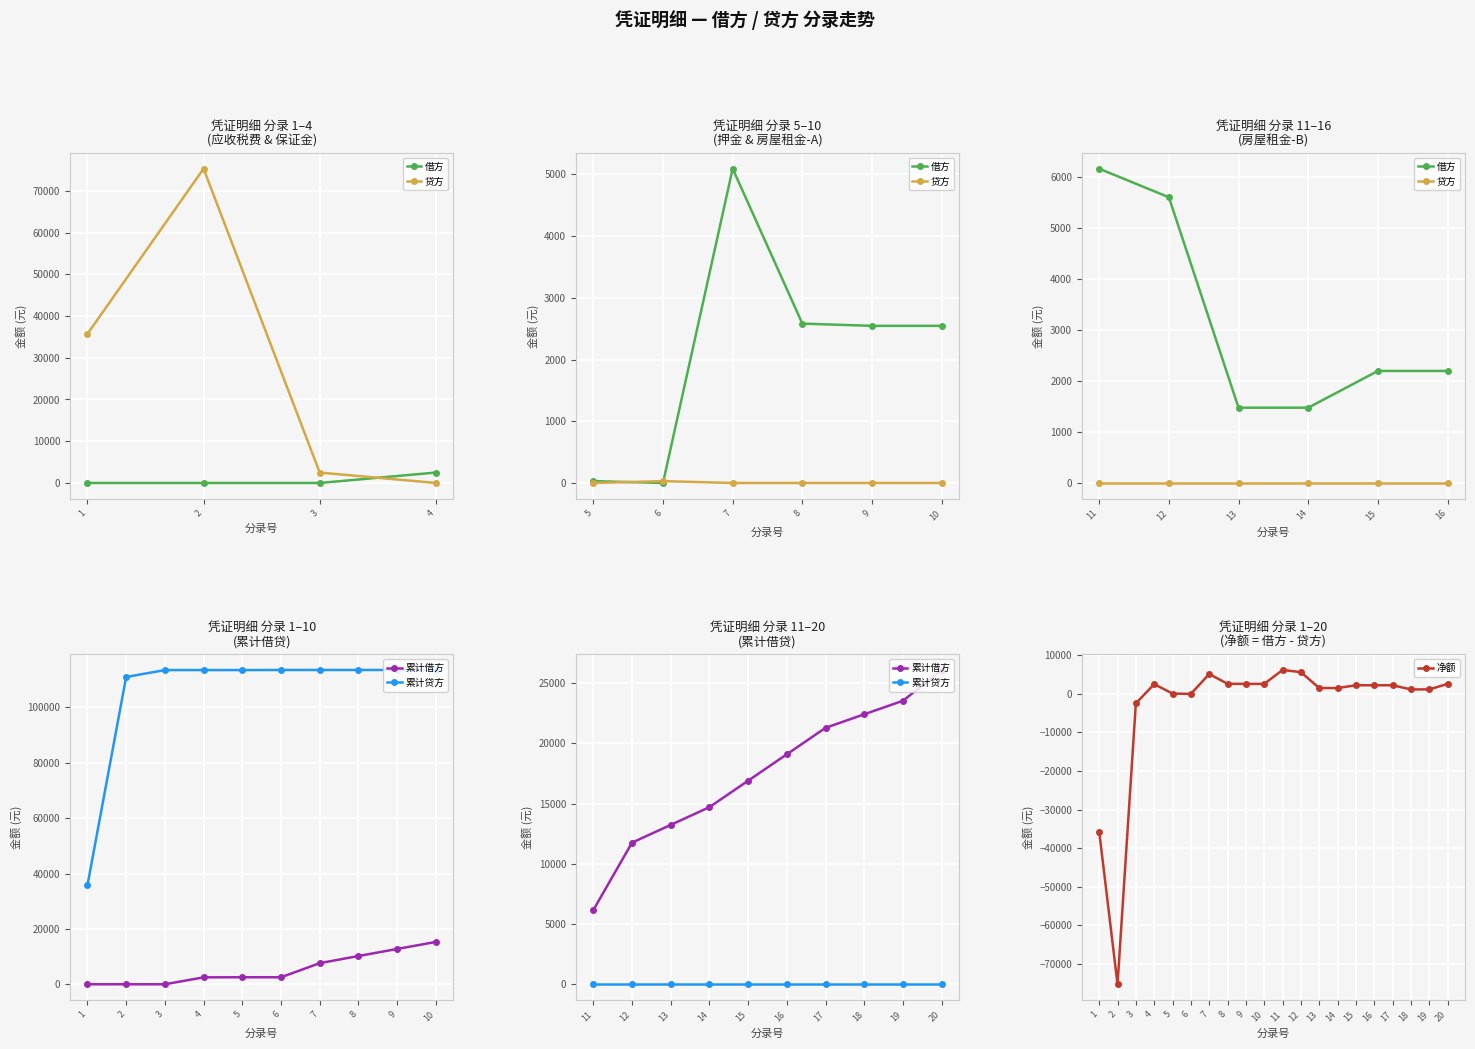

What is the change in value from 8 to 12?

+3014.7